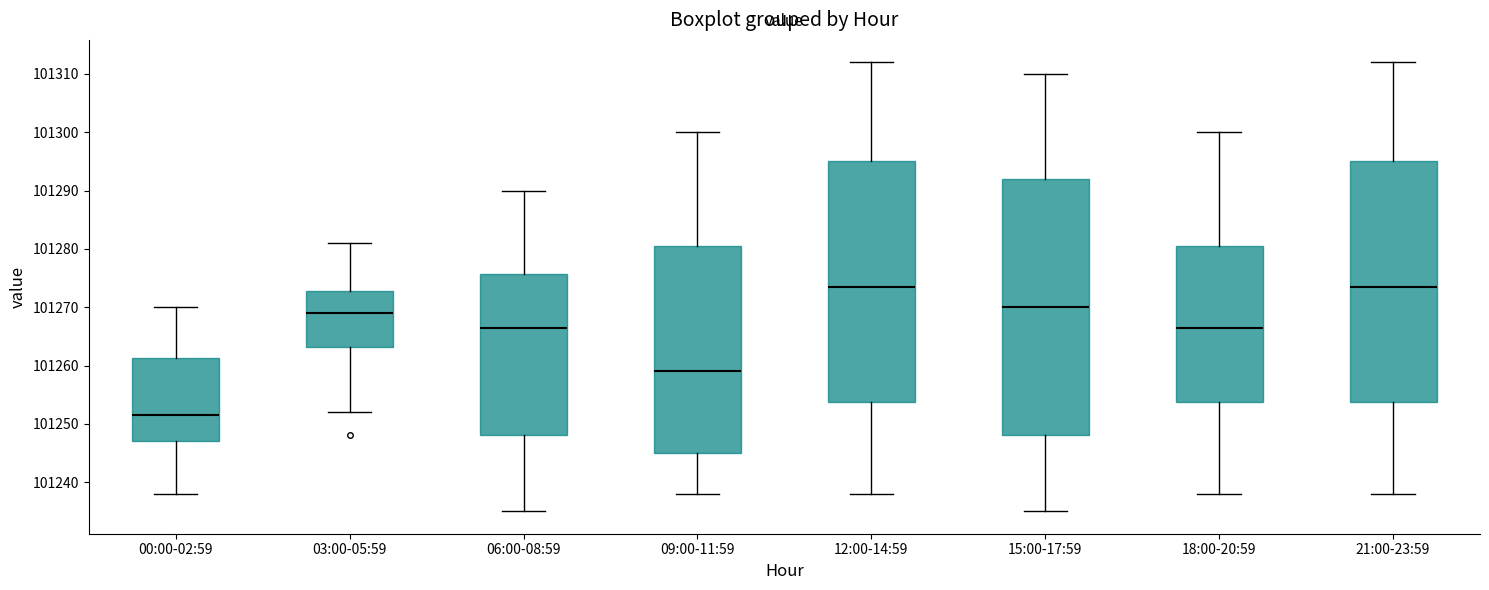

Reading left to right, read every box against the y-axis: the position of its median line, the range the box covers, and the ends of its whiskers. The values are not printed on the chart, so give them approximately, as read against the axis.

00:00-02:59: median 101252, box 101247 to 101261, whiskers 101238 to 101270
03:00-05:59: median 101269, box 101263 to 101273, whiskers 101252 to 101281
06:00-08:59: median 101267, box 101248 to 101276, whiskers 101235 to 101290
09:00-11:59: median 101259, box 101245 to 101281, whiskers 101238 to 101300
12:00-14:59: median 101274, box 101254 to 101295, whiskers 101238 to 101312
15:00-17:59: median 101270, box 101248 to 101292, whiskers 101235 to 101310
18:00-20:59: median 101267, box 101254 to 101281, whiskers 101238 to 101300
21:00-23:59: median 101274, box 101254 to 101295, whiskers 101238 to 101312